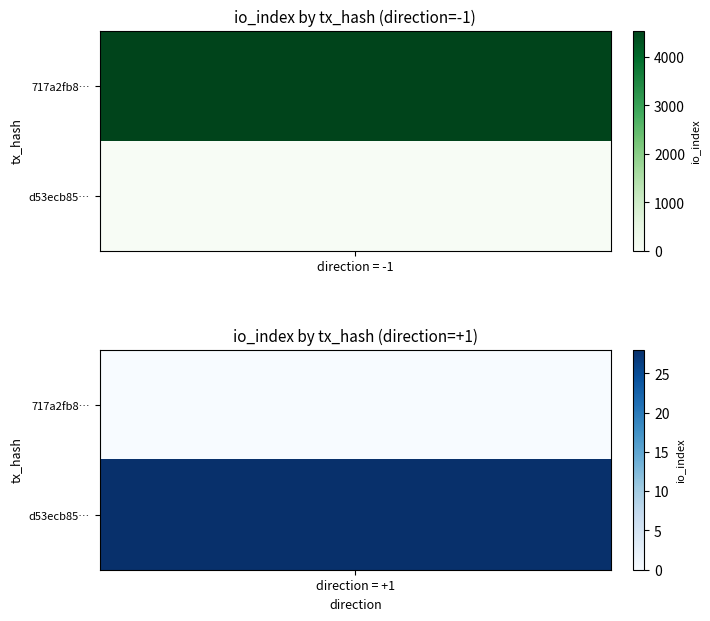

What is the sum of all 717a2fb8275ffe22228b2180053582255b30cd7 values?

4537